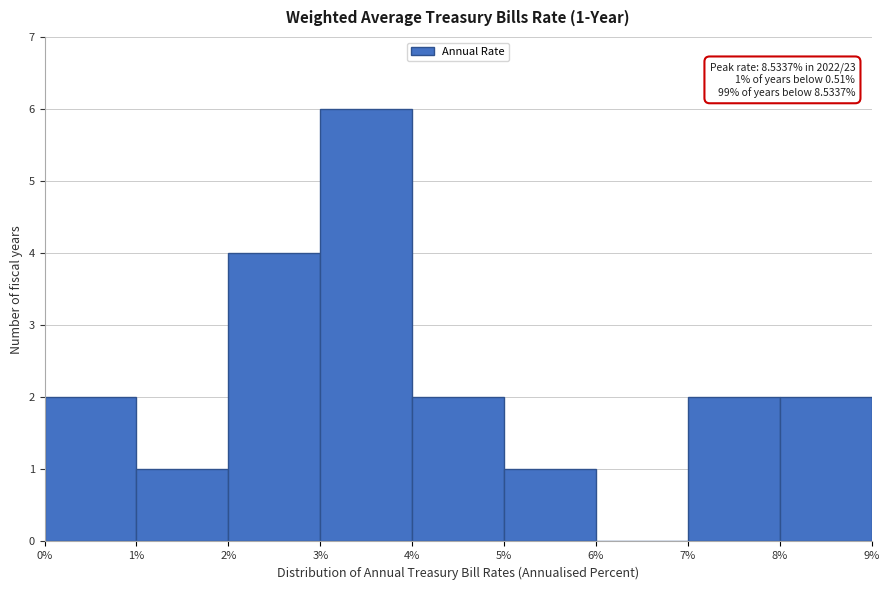

Which range on the x-axis has the tallest bar?

3% to 4%